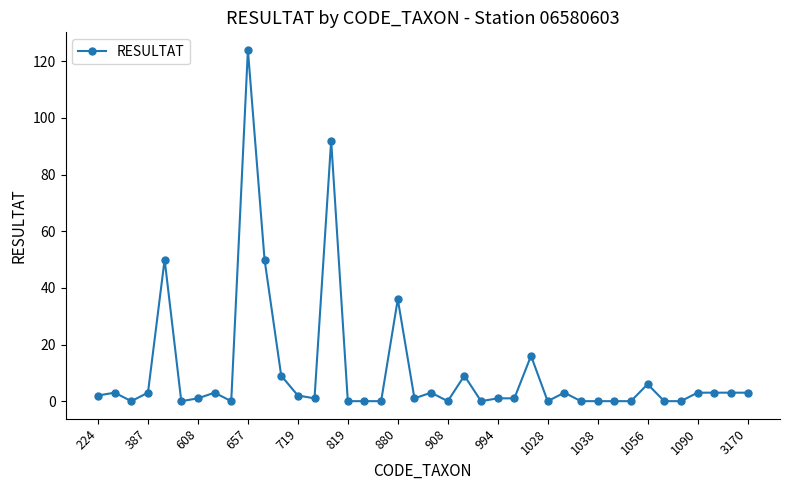

True or false: there are more than 2 points higher than both neighbors.

True